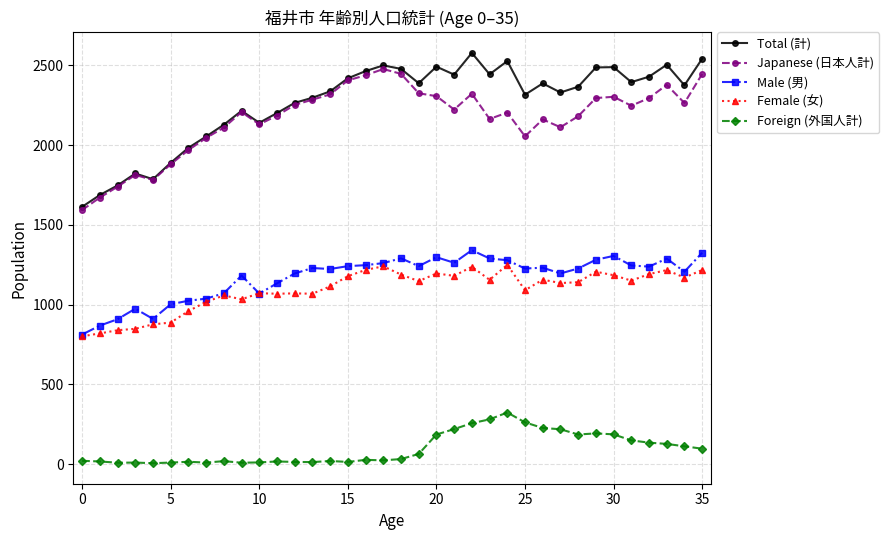

What is the maximum value shown in the chart?

2578